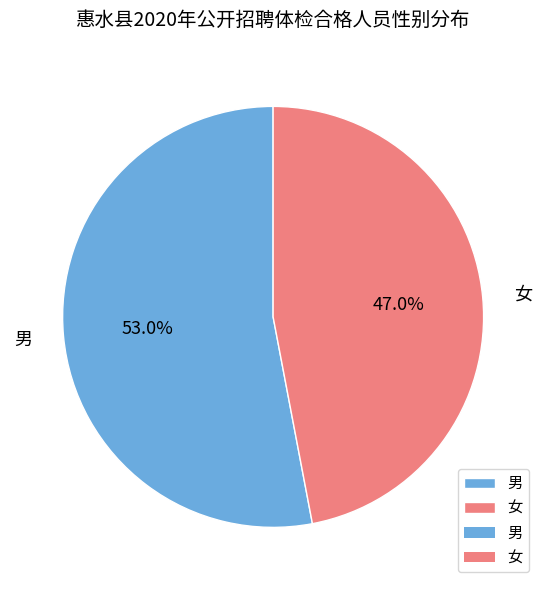

Is 男 the majority of the pie?

Yes